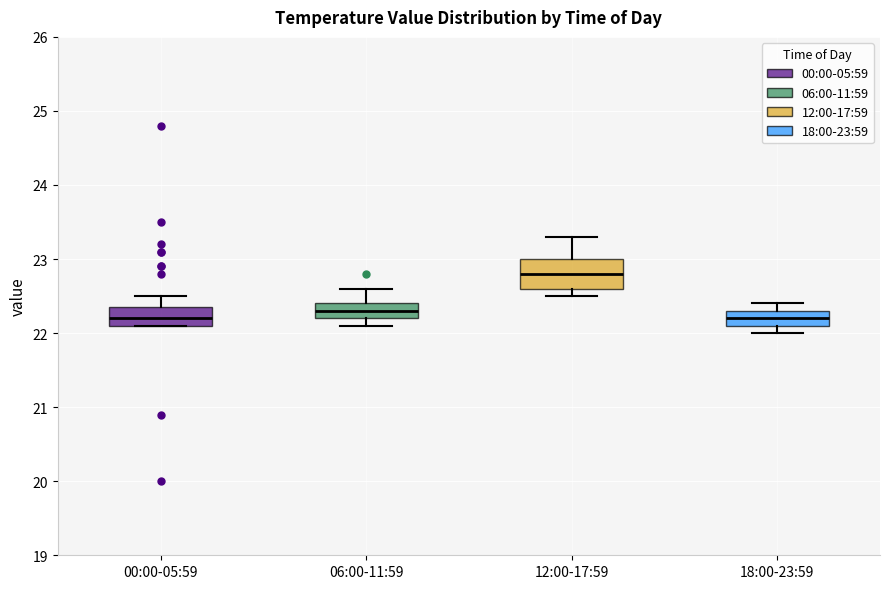

Which box is the tallest, from its lower edge to its upper edge?

12:00-17:59